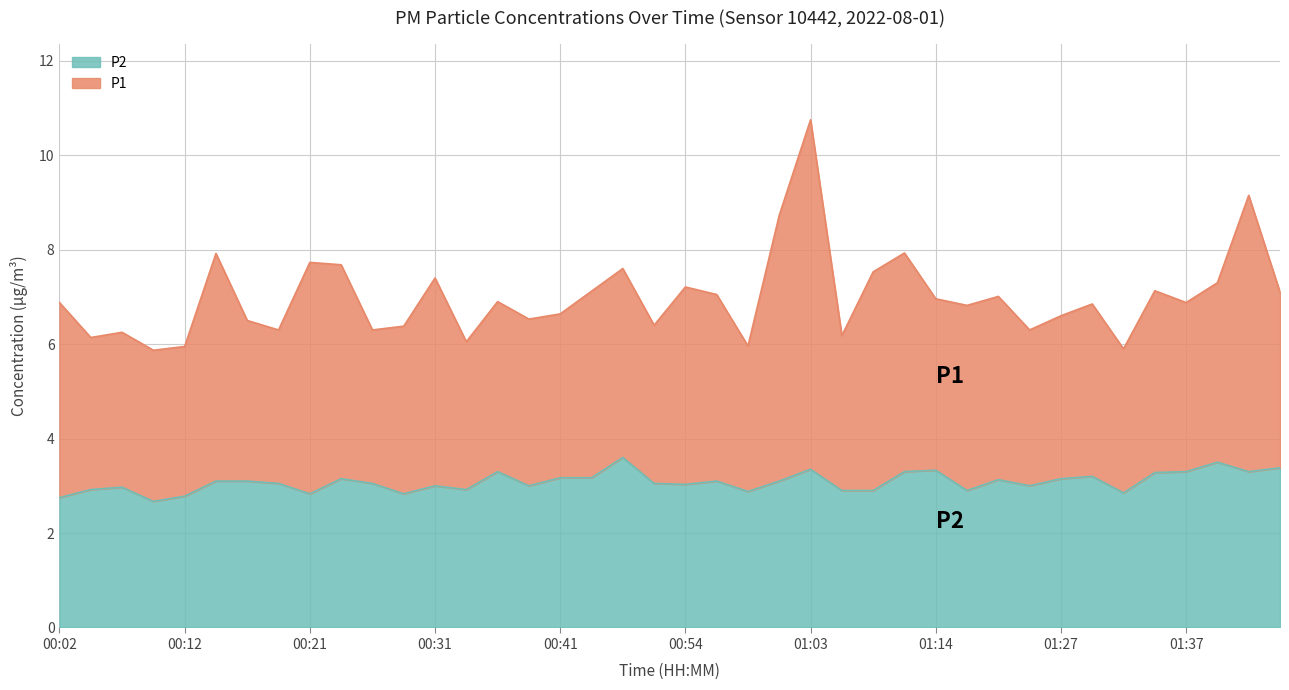

What is the label of the 30th point from the left?

01:17